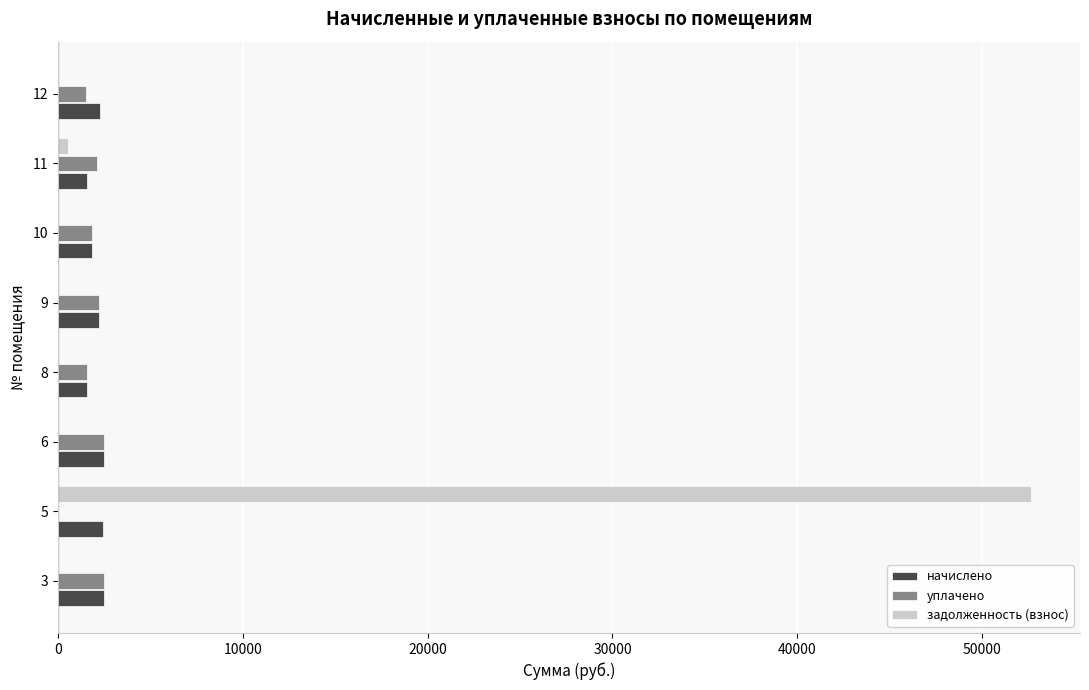

What is the sum of the начислено values at 5 and 10?

4259.9